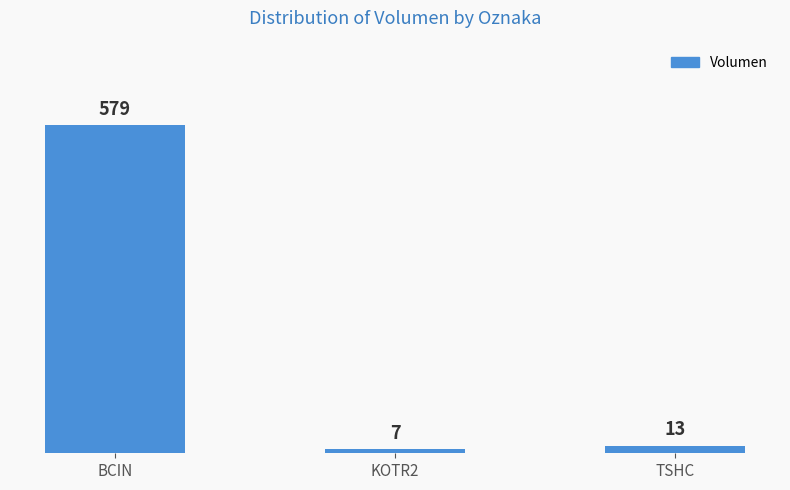

What is the smallest value displayed?

7